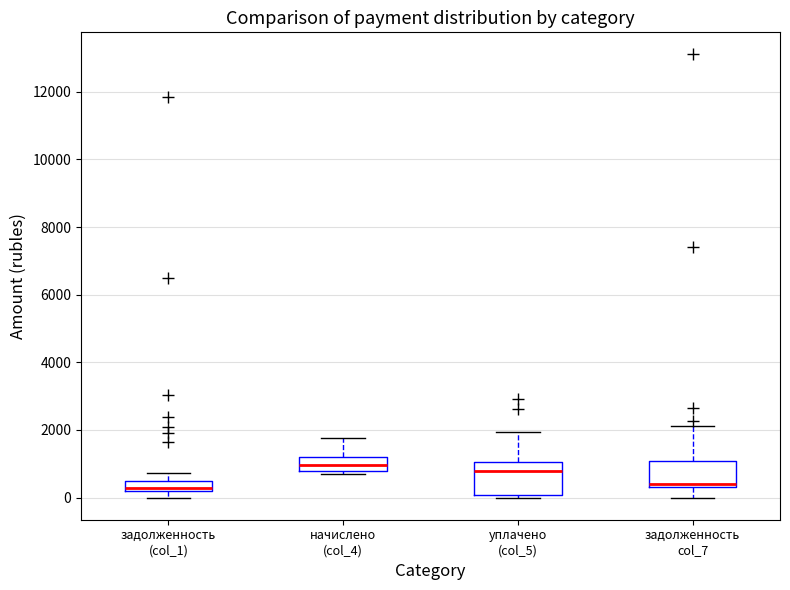

Where does the upper whisker of the box for начислено (col_4) end on the y-axis? The values are not printed on the chart, so give them approximately, as read against the axis.

1800